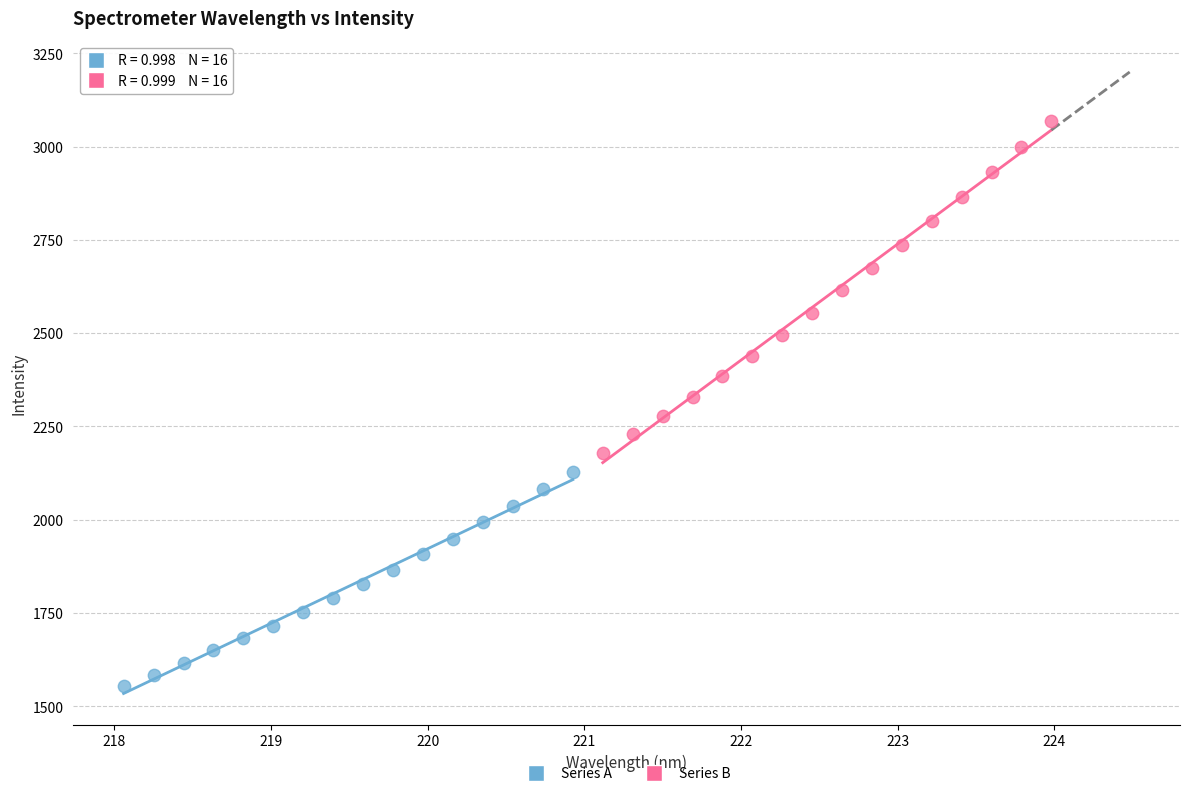

Which series has the widest spread of Y values?

Series B